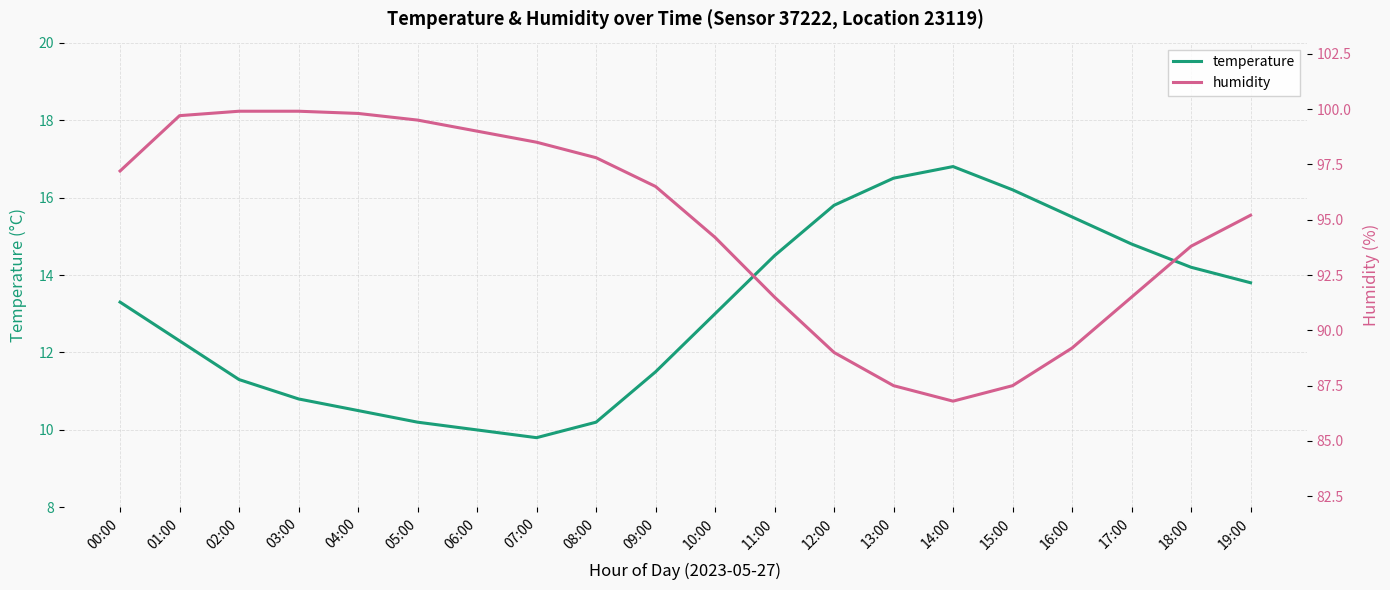

How many data points in humidity are less than 96?

10